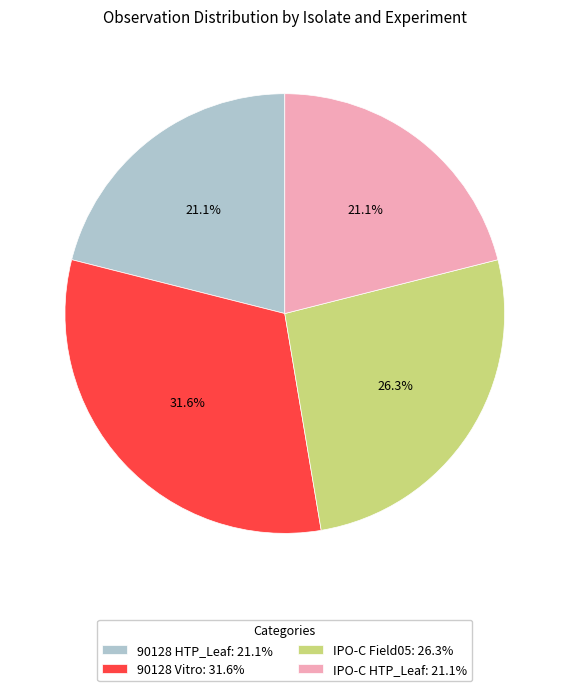

Approximately how many times larger is the value at IPO-C Field05 compared to 90128 HTP_Leaf?

1.2